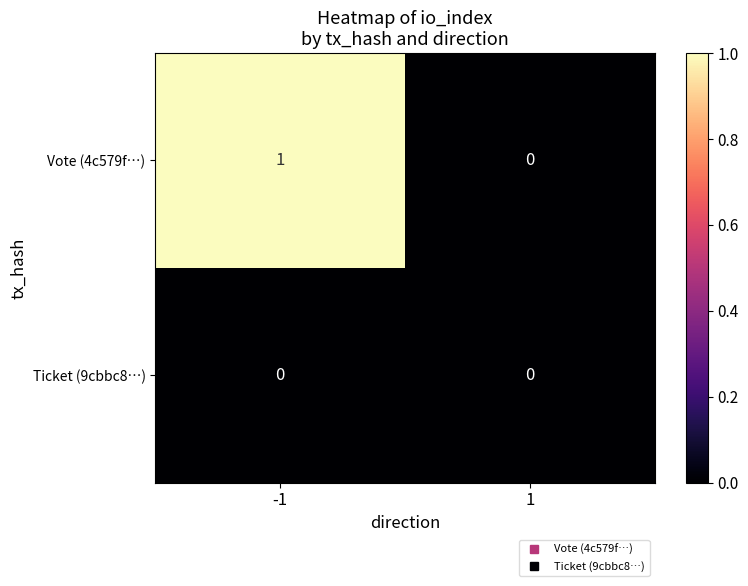

The value of Ticket (9cbbc8…) at 1 is 0. True or false?

True